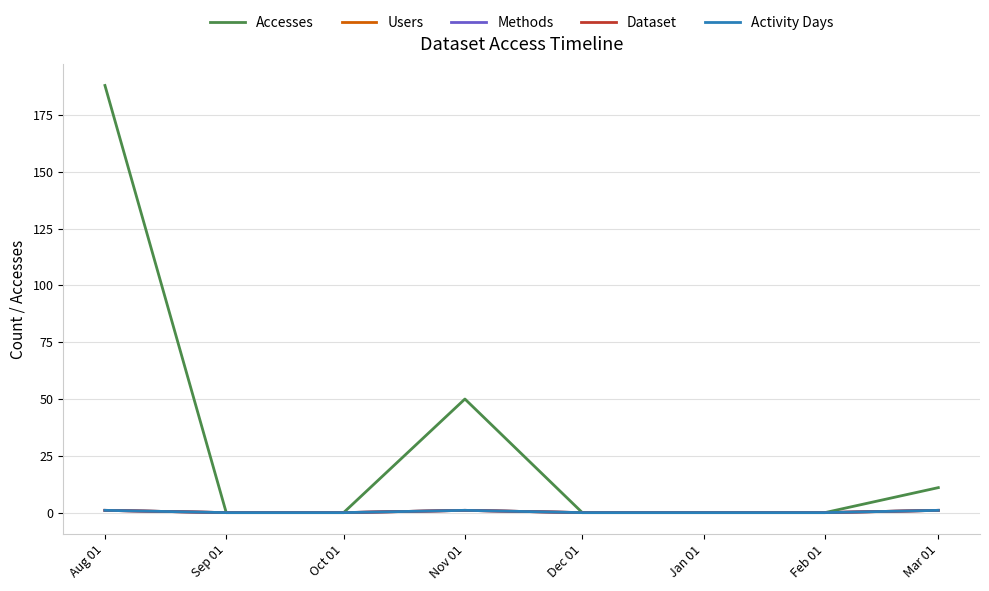

How many lines are shown in the chart?

5